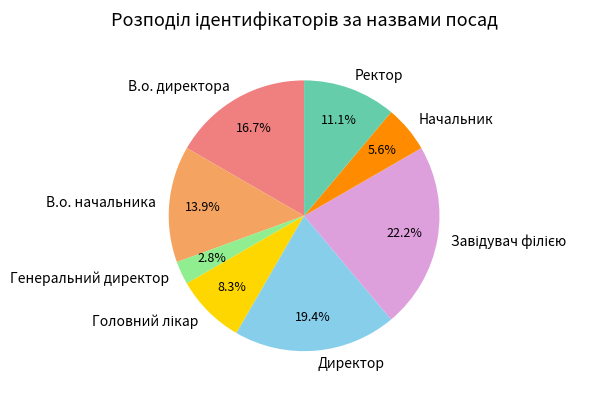

The В.о. начальника slice represents 27% of the pie. True or false?

False